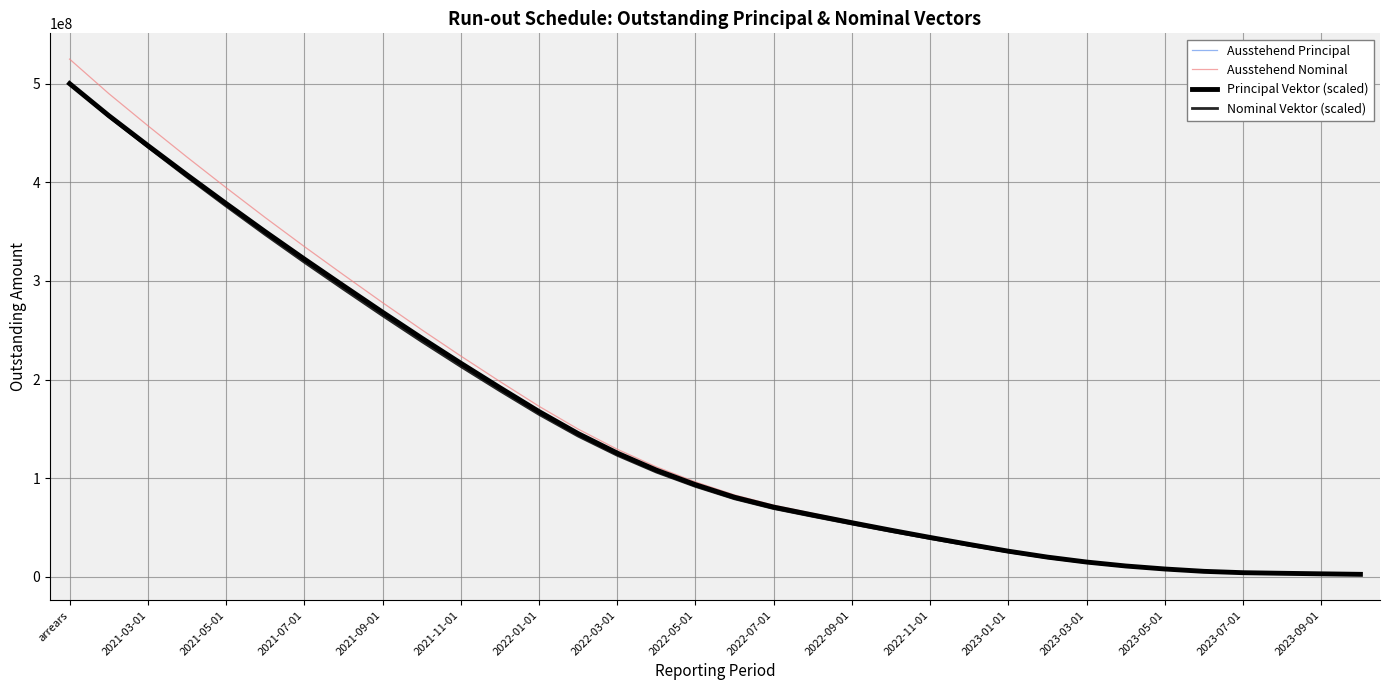

At which category does the chart reach its peak across all series?

arrears